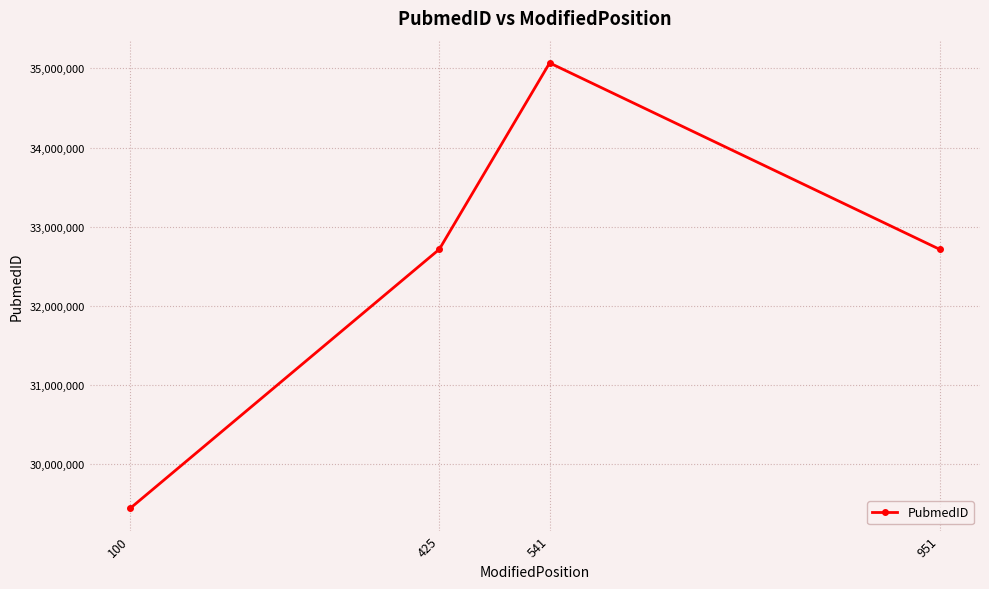

Is it true that the value at 951 is 8658529?

False